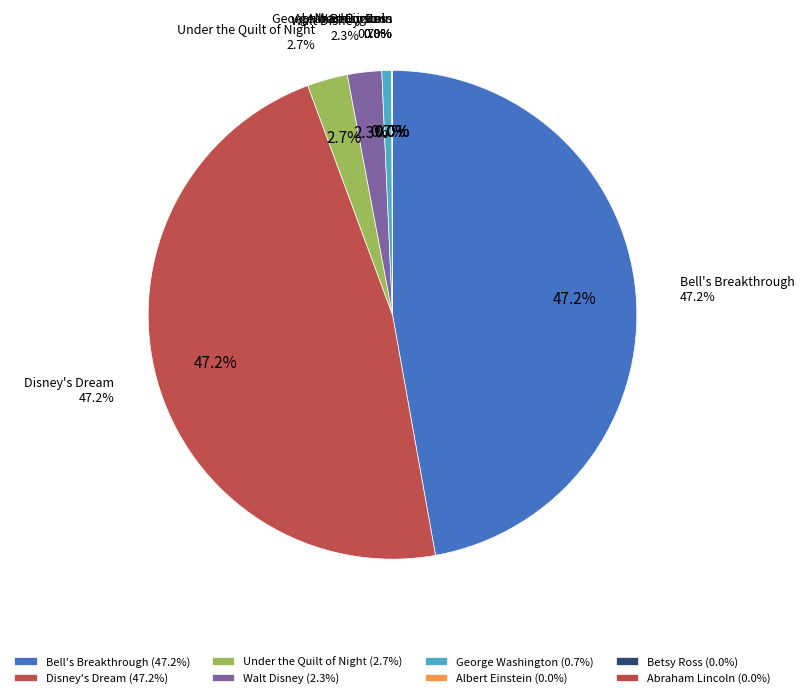

What is the smallest slice in the pie chart?

Albert Einstein